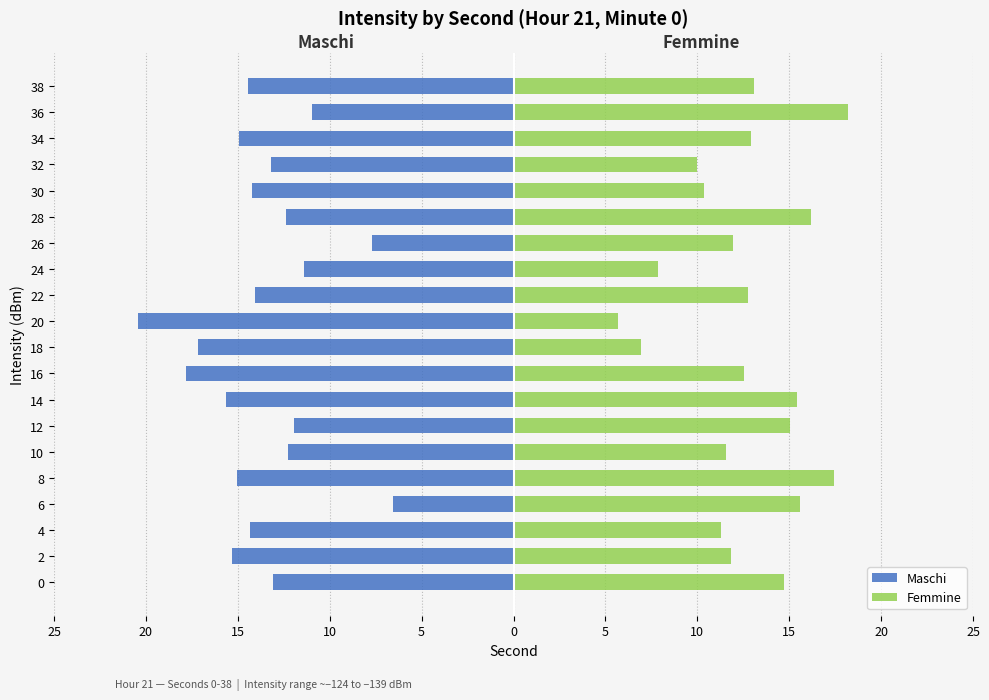

How many distinct data groups are displayed?

2